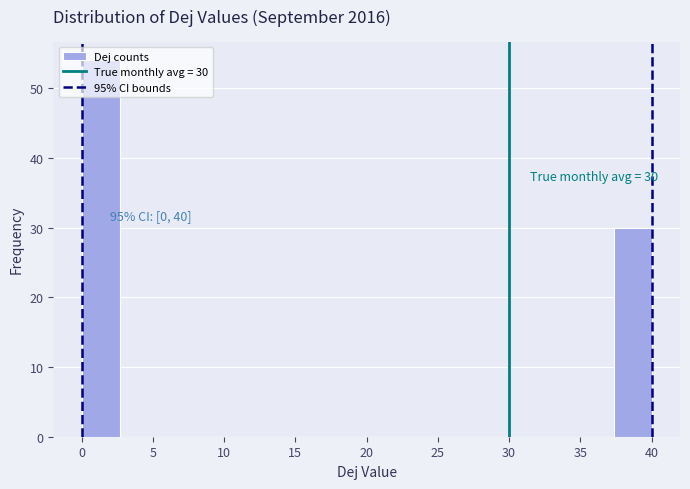

Which range on the x-axis has the tallest bar?

0.0 to 2.5